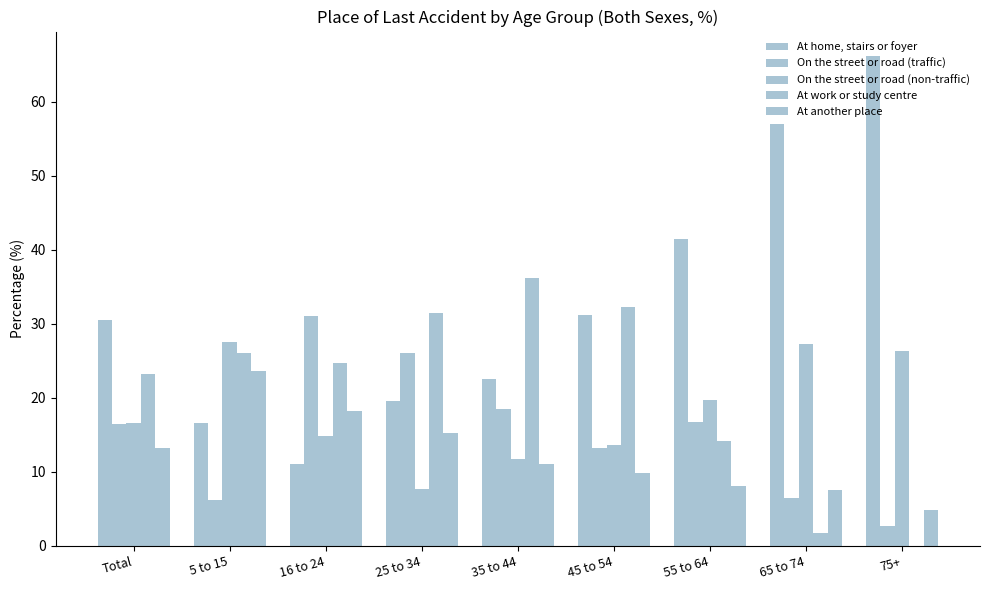

What is the value of the At another place bar at the 6th from the left?

9.8